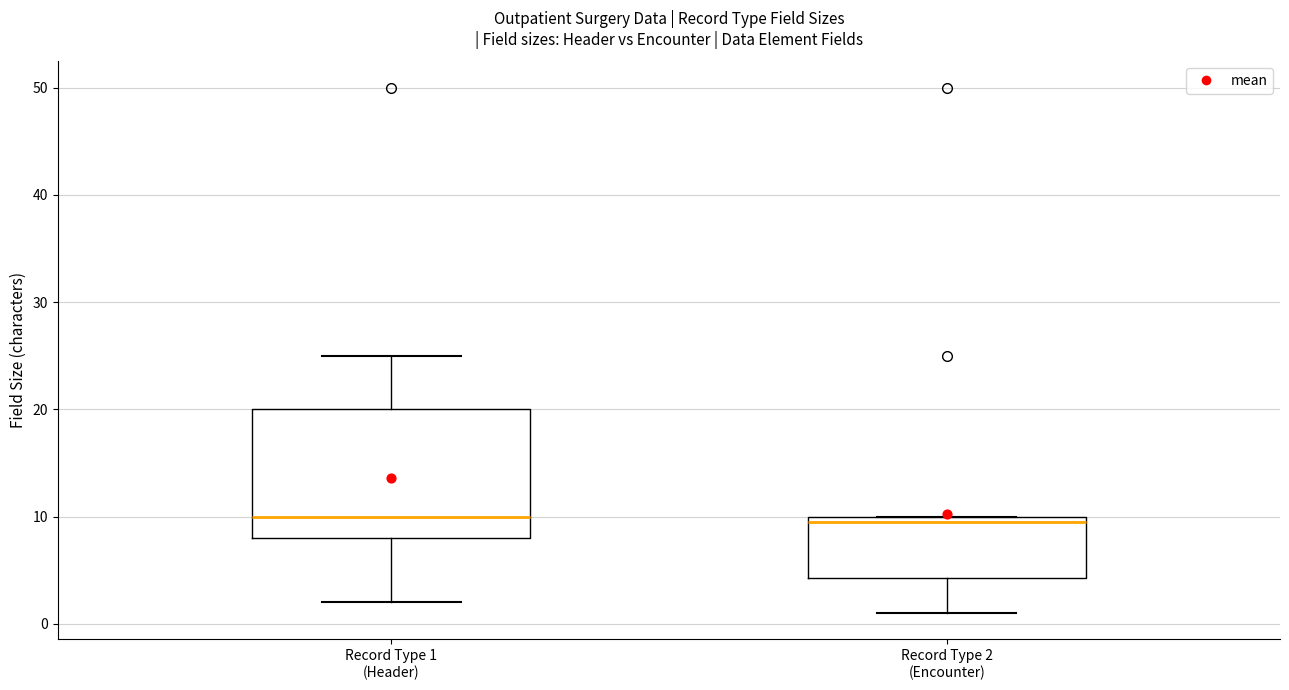

Reading left to right, read every box against the y-axis: the position of its median line, the range the box covers, and the ends of its whiskers. The values are not printed on the chart, so give them approximately, as read against the axis.

Record Type 1 (Header): median 10, box 8 to 20, whiskers 2 to 25
Record Type 2 (Encounter): median 10 (just below the box's upper edge), box 4 to 10, whiskers 1 to 10